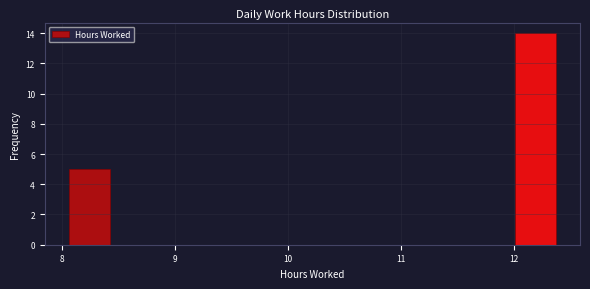

Read against the x-axis, roughly where is the centre of the tallest bar?

12.2